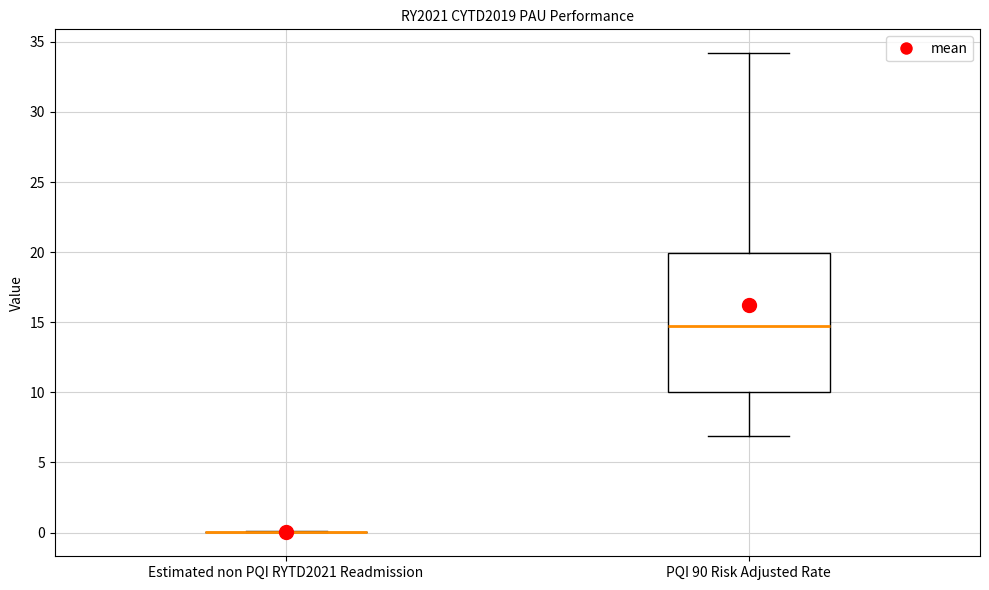

Where does the lower whisker of the box for PQI 90 Risk Adjusted Rate end on the y-axis? The values are not printed on the chart, so give them approximately, as read against the axis.

7.0